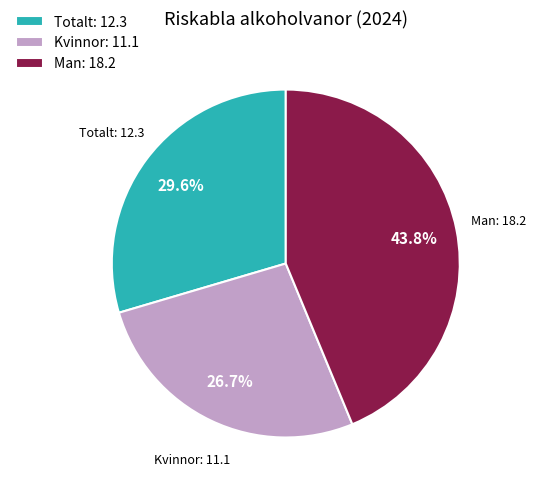

To the nearest percent, what portion does Totalt represent?

30%